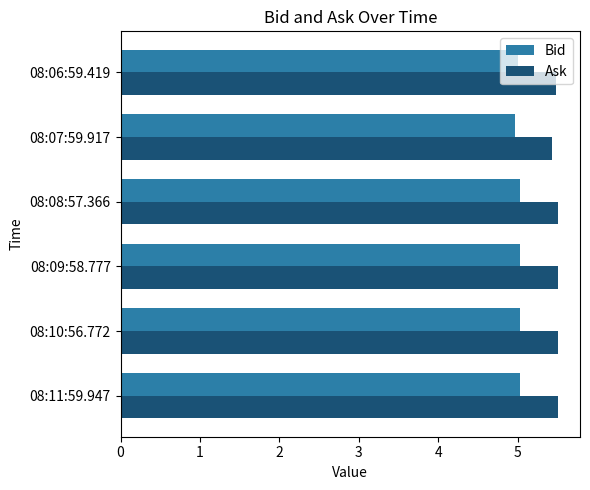

Rank the series by their average value, from highest to lowest.

Ask, Bid